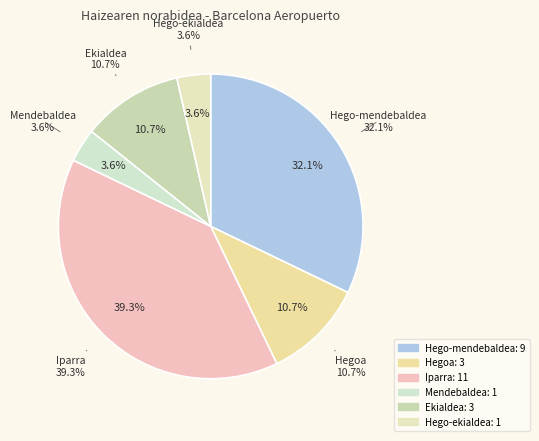

How many segments does this pie chart have?

6